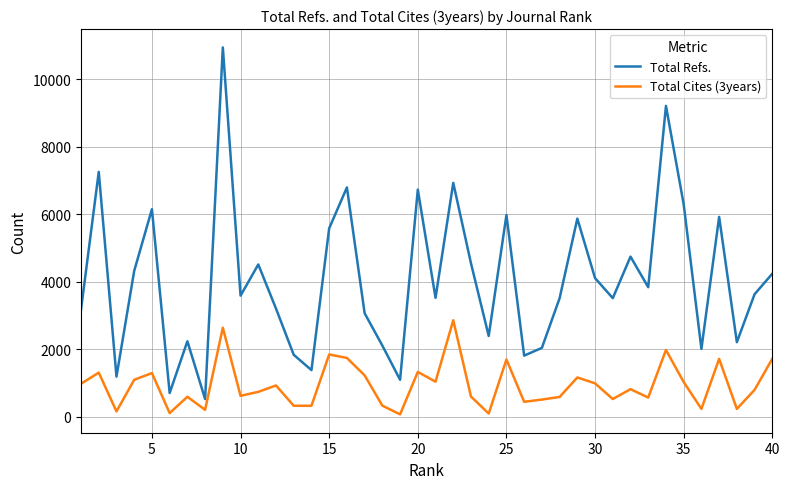

Which series has the largest range (max minus min)?

Total Refs.